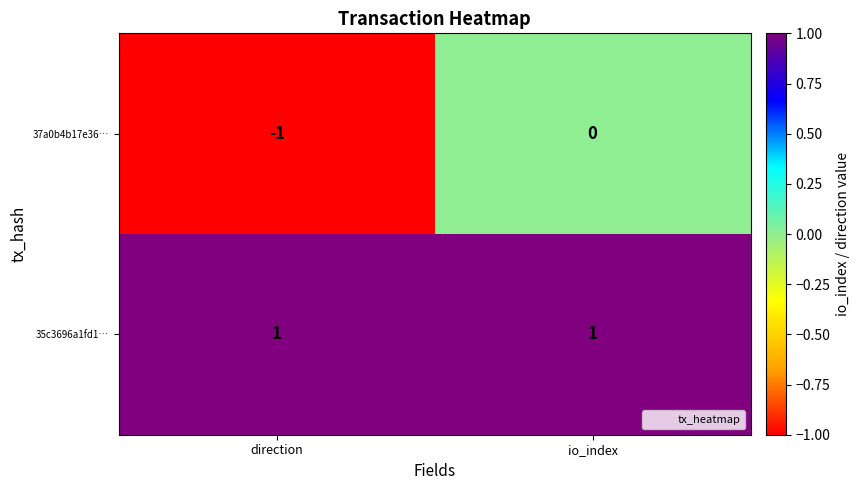

What is the spread (max minus min) of values at direction?

2